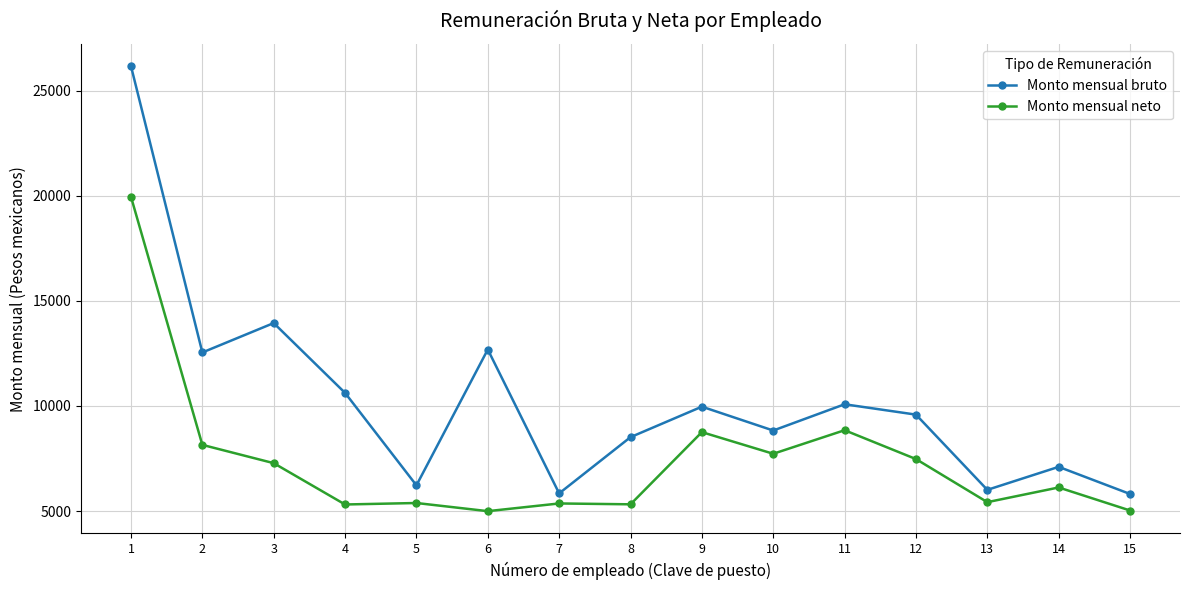

Is it true that Monto mensual bruto equals 10623.2 at 4?

True